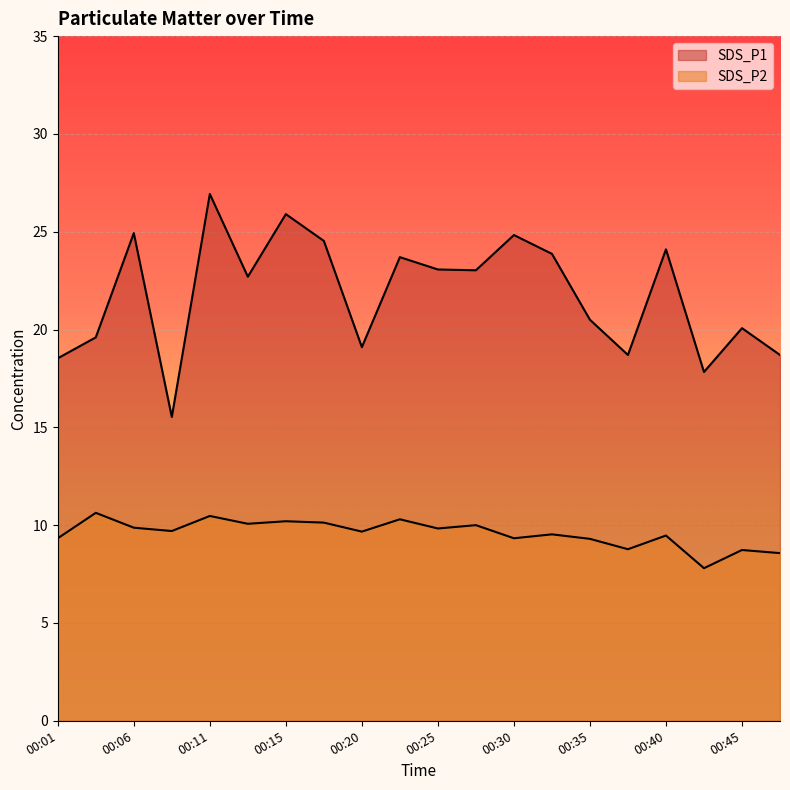

At which category is the sum across all series the highest?

00:11